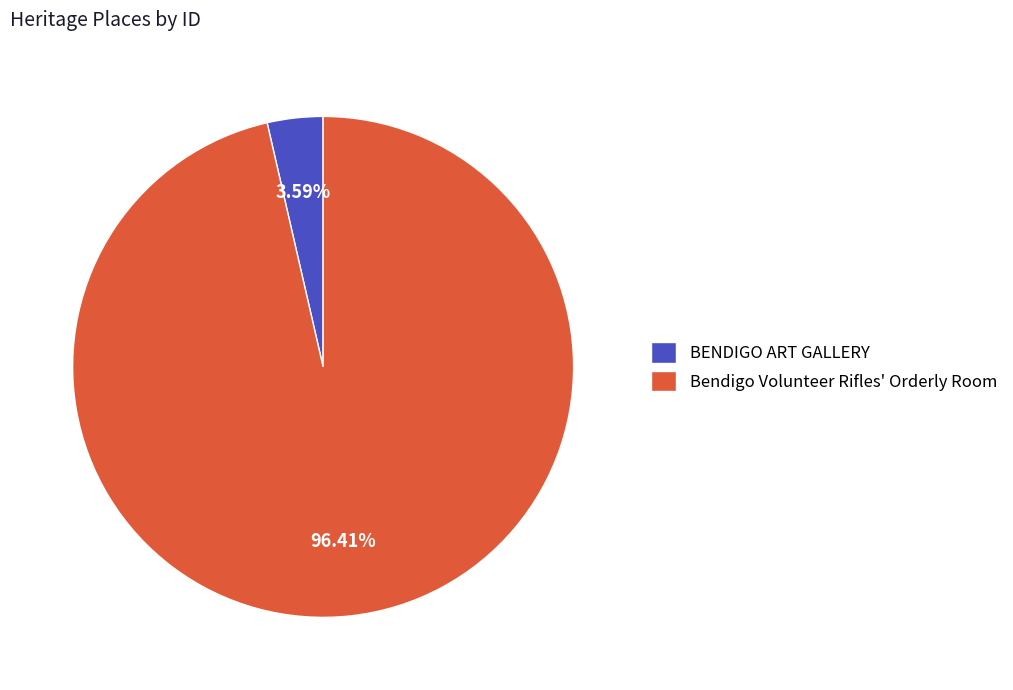

Is it true that BENDIGO ART GALLERY is 11% of the pie?

False